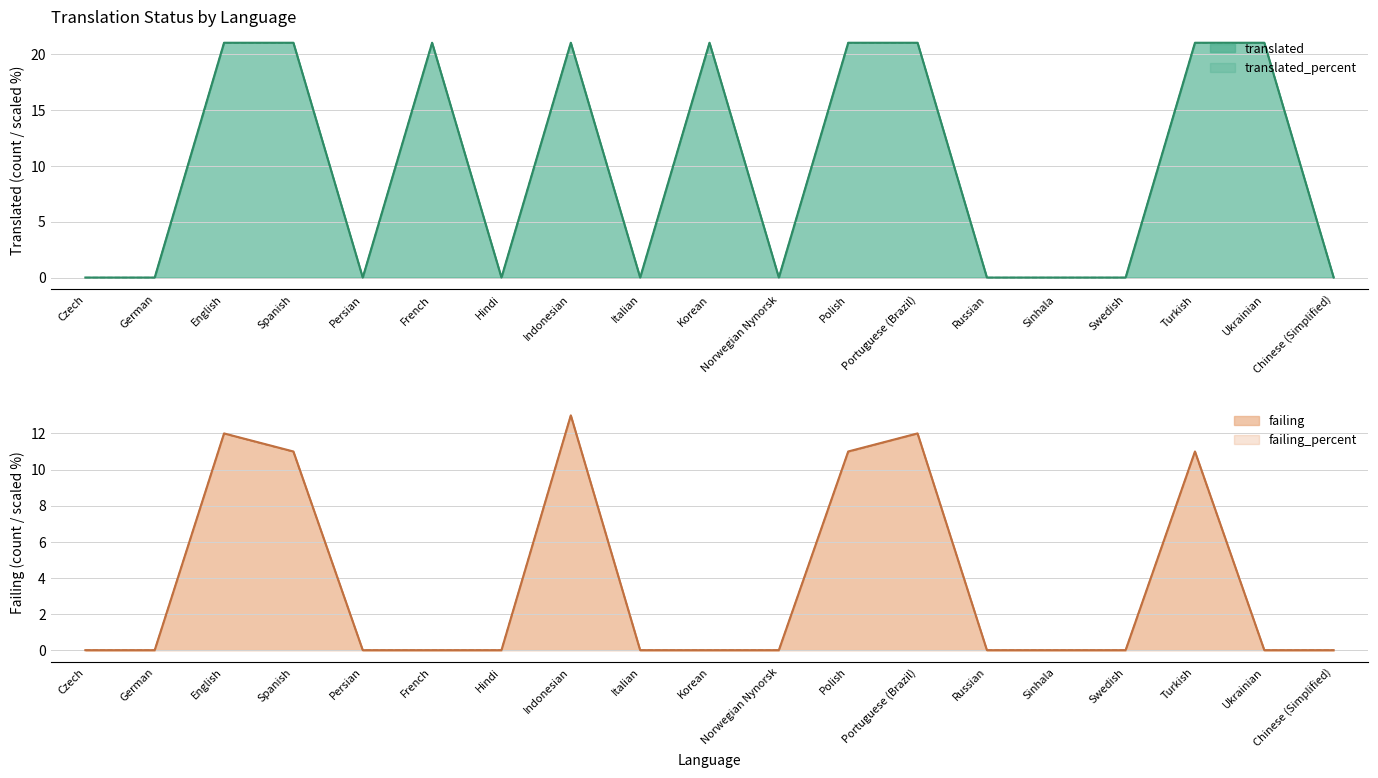

True or false: translated has more than 2 interior local peaks.

True